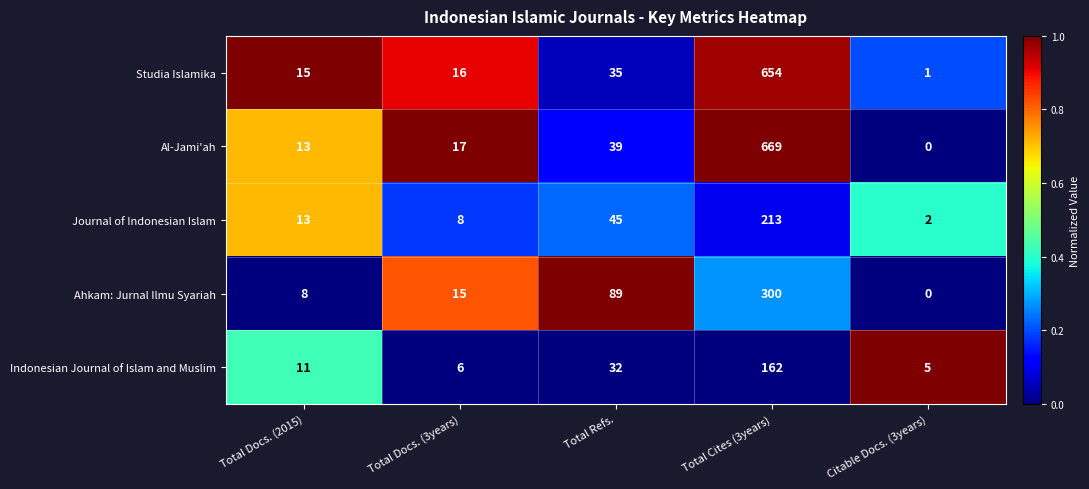

Which series has the widest spread of values?

Al-Jami'ah